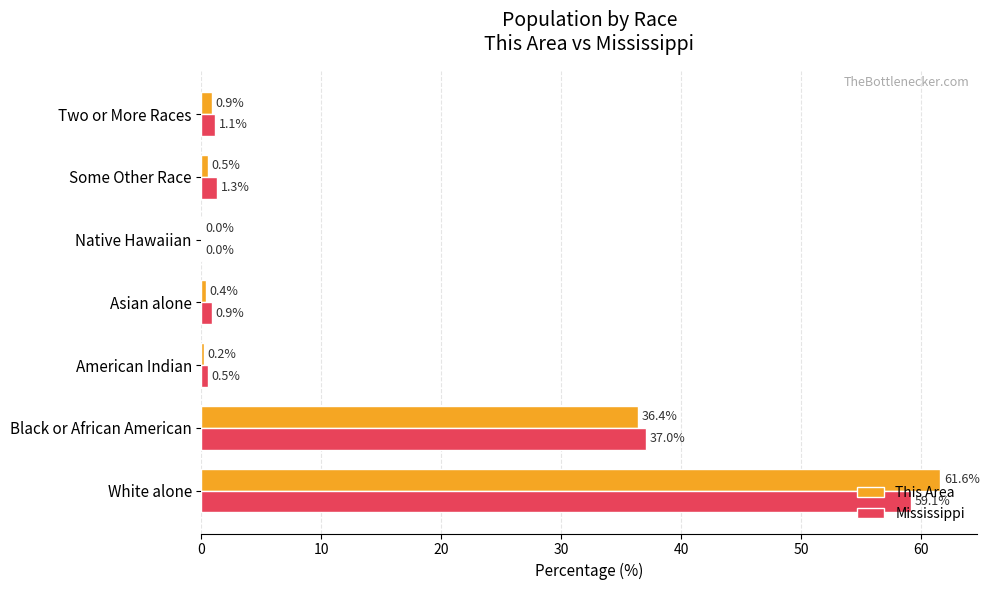

Which label corresponds to the largest value in the chart?

White alone